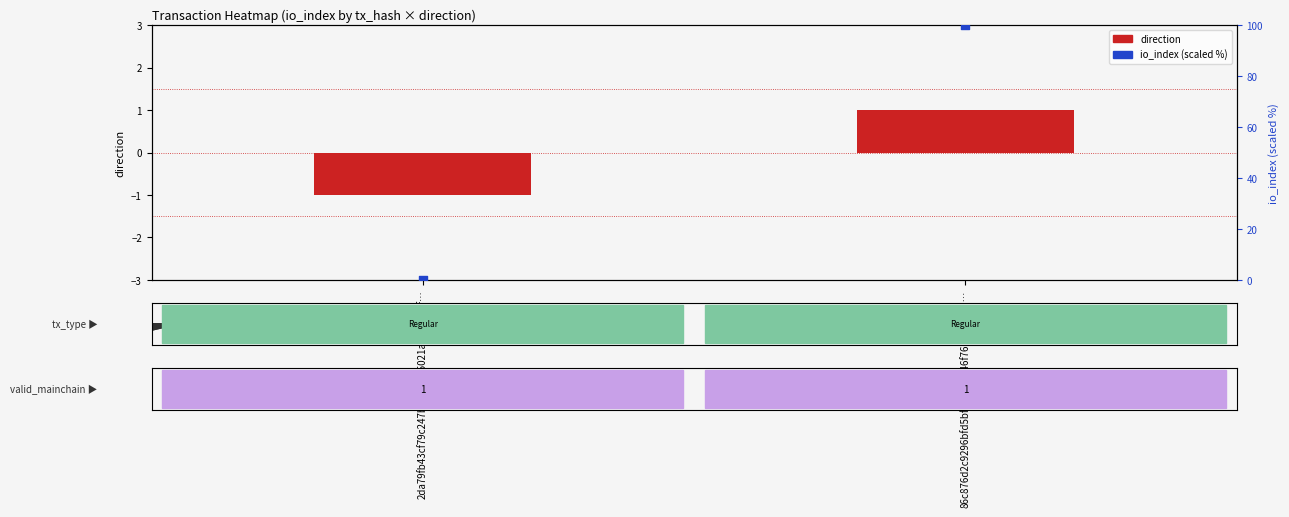

Reading left to right, what are all the values shown in this chart?

direction: 2da79fb43cf79c247be03f91a5021ae249f0aff…=-1	86c876d2c9296bfd5bf582e7b846f76032a59b3…=1
io_index (scaled): 2da79fb43cf79c247be03f91a5021ae249f0aff…=0	86c876d2c9296bfd5bf582e7b846f76032a59b3…=100